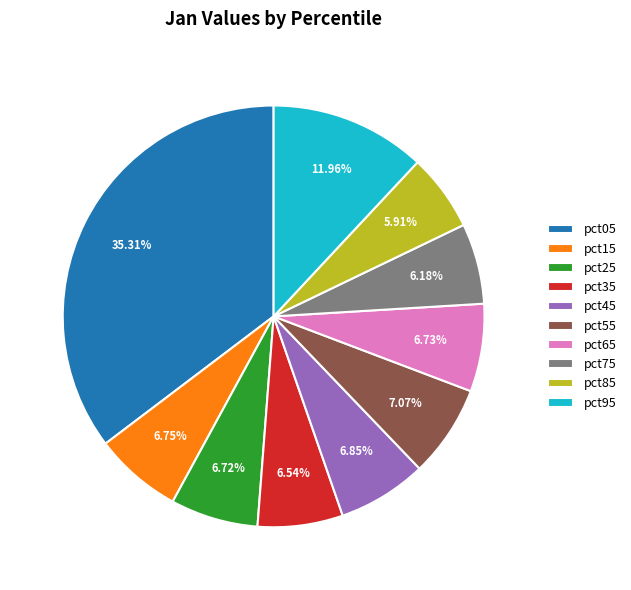

To the nearest percent, what is the combined percentage of pct75 and pct95?

18%